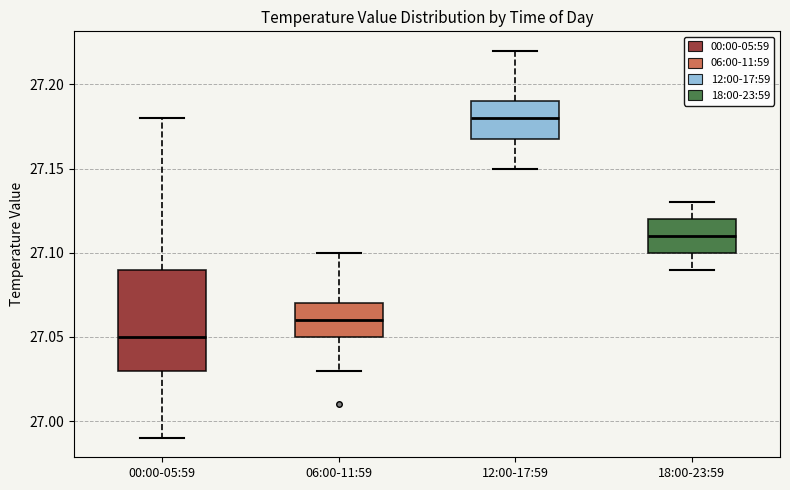

Reading left to right, read every box against the y-axis: the position of its median line, the range the box covers, and the ends of its whiskers. The values are not printed on the chart, so give them approximately, as read against the axis.

00:00-05:59: median 27.05, box 27.03 to 27.09, whiskers 26.99 to 27.18
06:00-11:59: median 27.06, box 27.05 to 27.07, whiskers 27.03 to 27.10
12:00-17:59: median 27.18, box 27.17 to 27.19, whiskers 27.15 to 27.22
18:00-23:59: median 27.11, box 27.10 to 27.12, whiskers 27.09 to 27.13